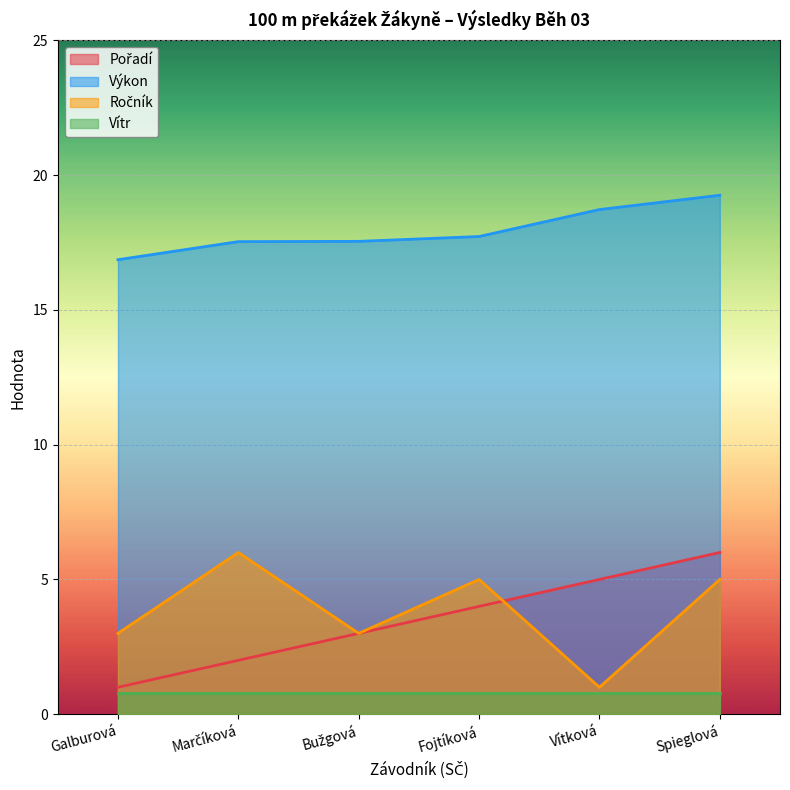

How many lines are shown in the chart?

4